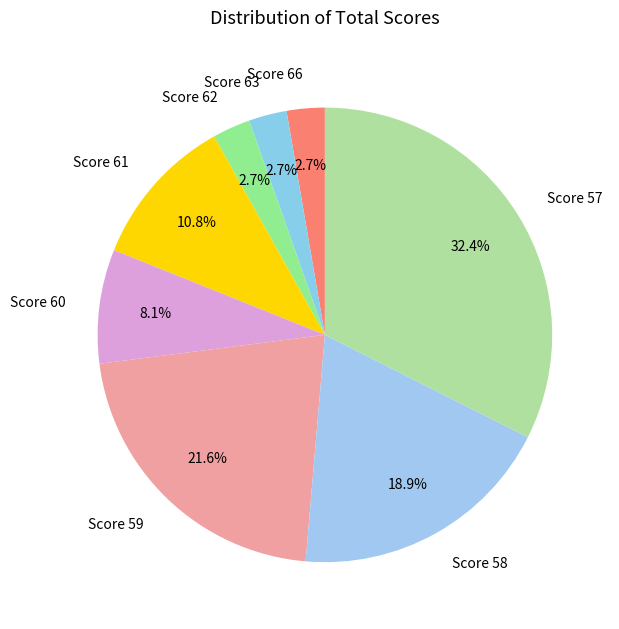

Approximately how many times larger is the value at Score 63 compared to Score 62?

1.0